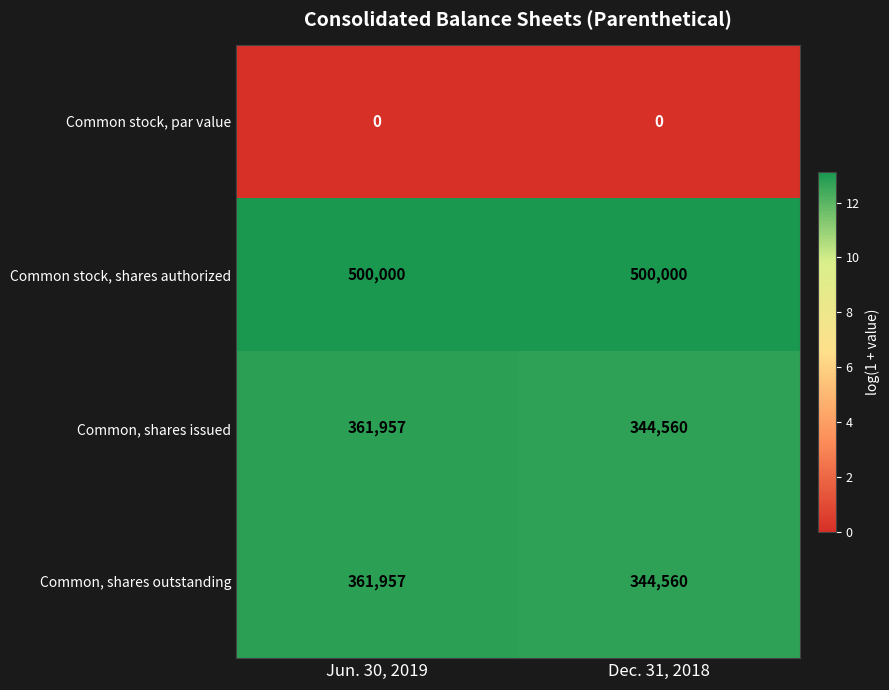

At which label is Common, shares issued closest to 353258?

Dec. 31, 2018